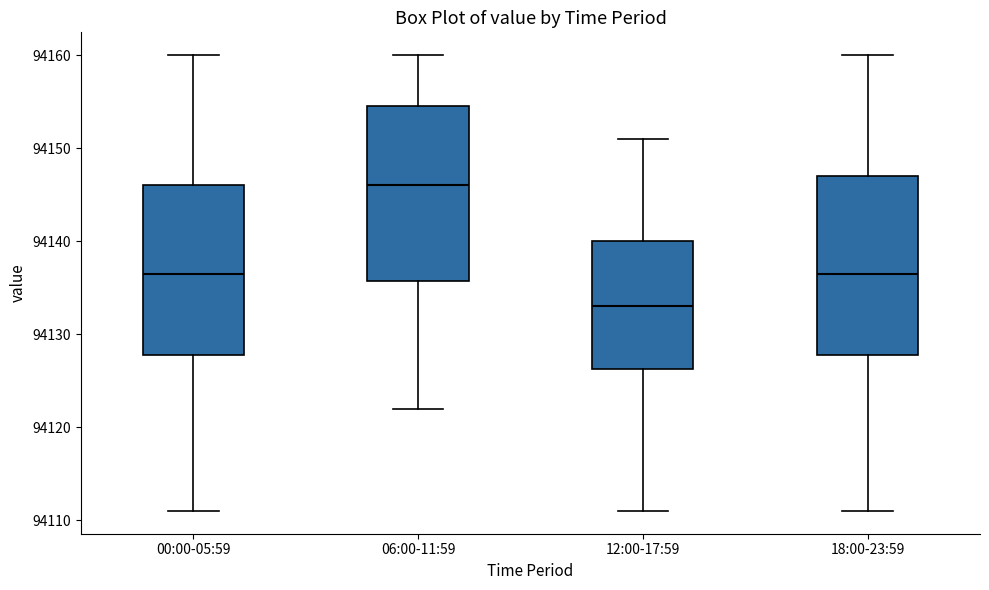

Reading left to right, read every box against the y-axis: the position of its median line, the range the box covers, and the ends of its whiskers. The values are not printed on the chart, so give them approximately, as read against the axis.

00:00-05:59: median 94137, box 94128 to 94146, whiskers 94111 to 94160
06:00-11:59: median 94146, box 94136 to 94155, whiskers 94122 to 94160
12:00-17:59: median 94133, box 94126 to 94140, whiskers 94111 to 94151
18:00-23:59: median 94137, box 94128 to 94147, whiskers 94111 to 94160